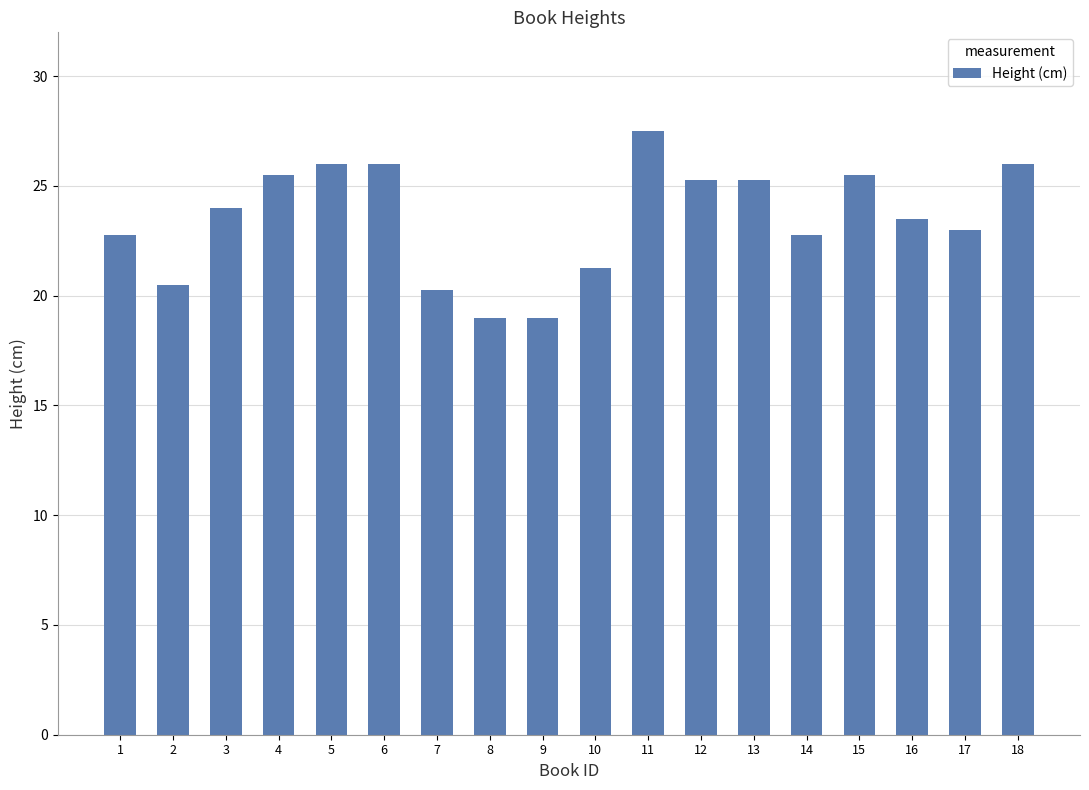

What is the average value?

23.5